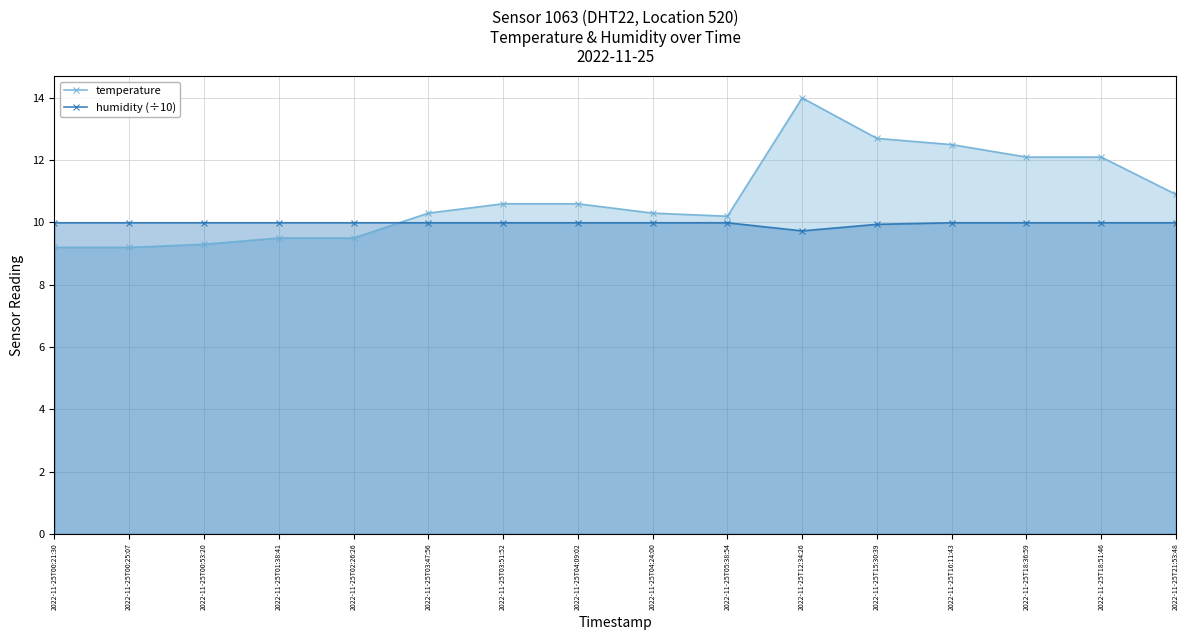

Between 2022-11-25T18:51:46 and 2022-11-25T03:47:56, which is larger?

2022-11-25T18:51:46